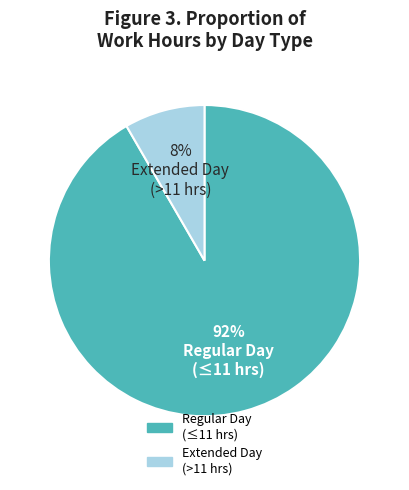

Is there a majority slice in this chart?

Yes